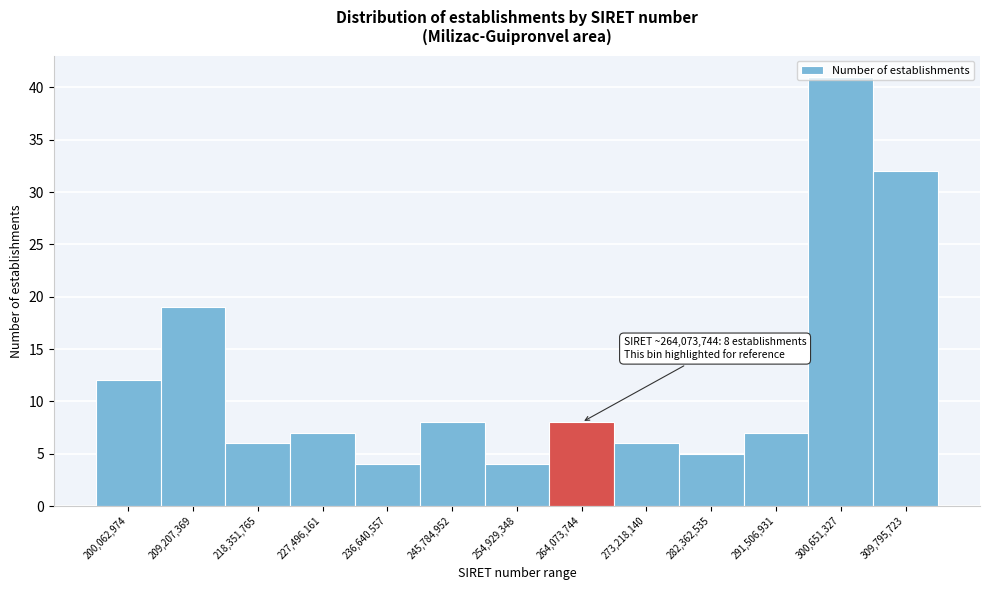

Which has a higher value, 200,062,974 or 218,351,765?

200,062,974